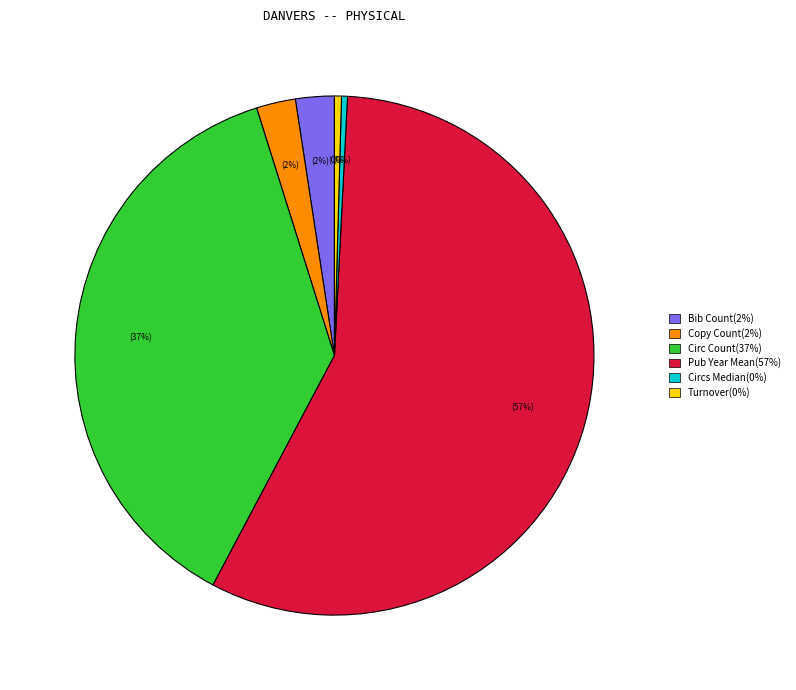

Between Turnover and Copy Count, which is larger?

Copy Count